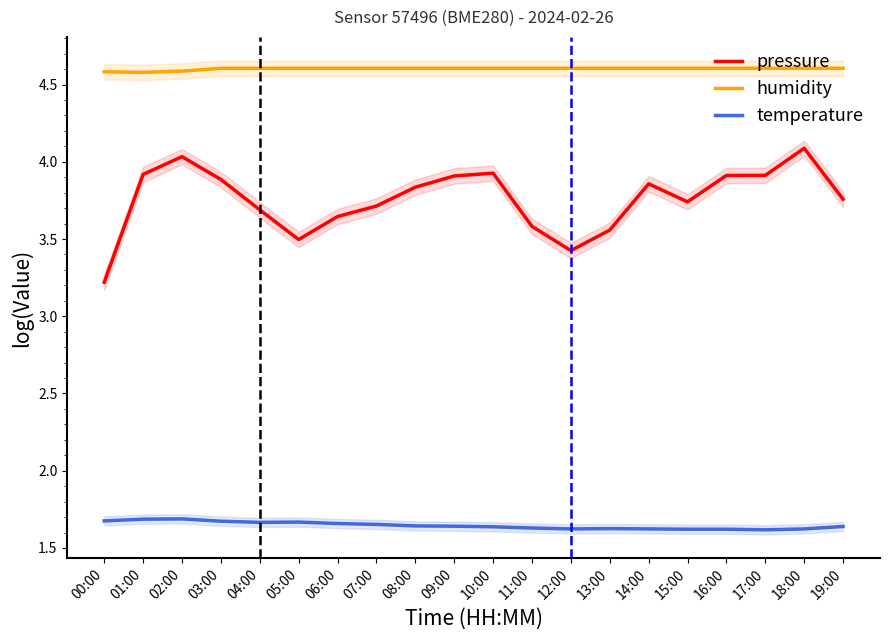

Rank the series by their maximum value, from lowest to highest.

temperature, pressure, humidity